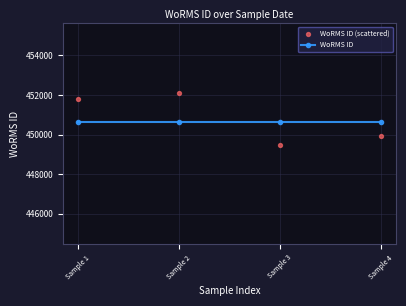

What are all the series names shown in the legend?

WoRMS ID, WoRMS ID (scattered)